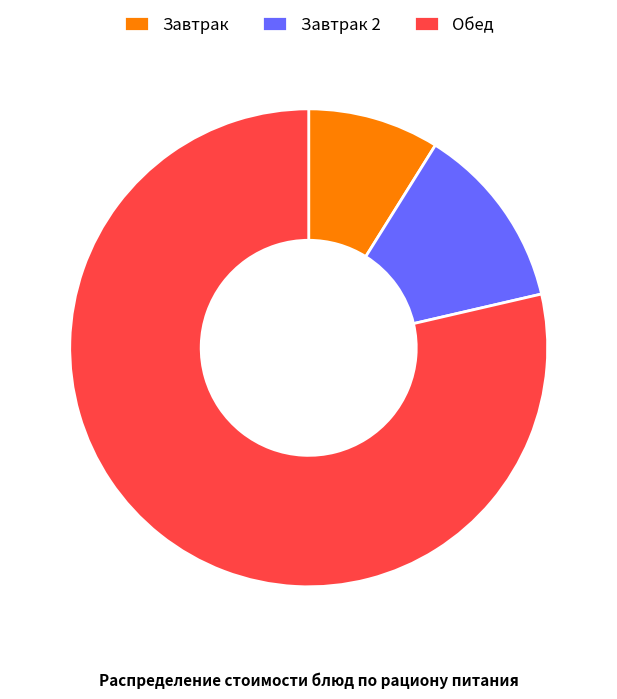

Which has a higher value, Завтрак or Обед?

Обед